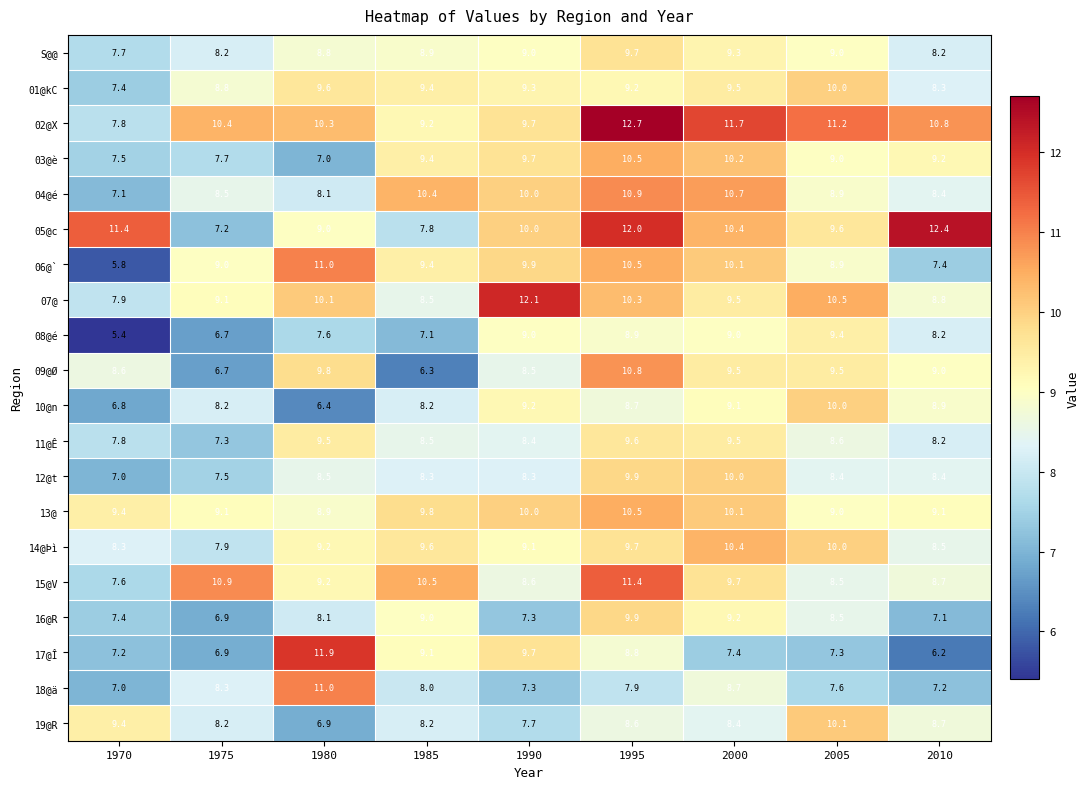

The value of 03@è at 1975 is 7.7. True or false?

True